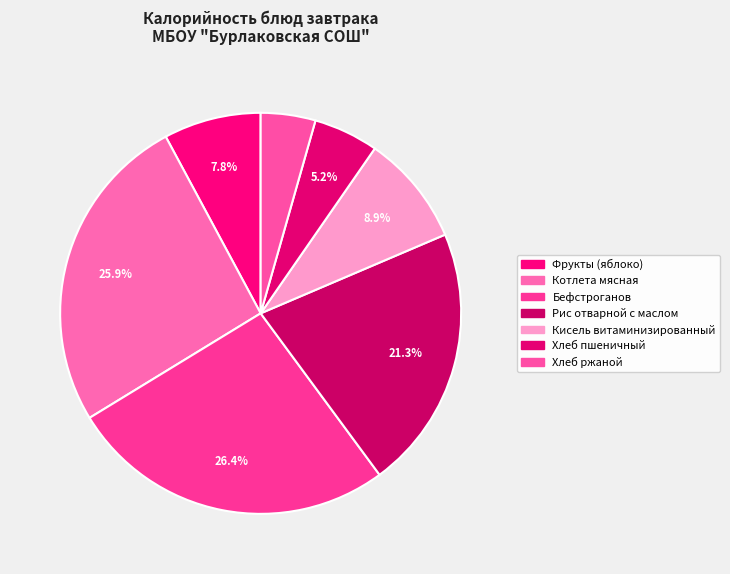

The Рис отварной с маслом slice represents 21% of the pie. True or false?

True